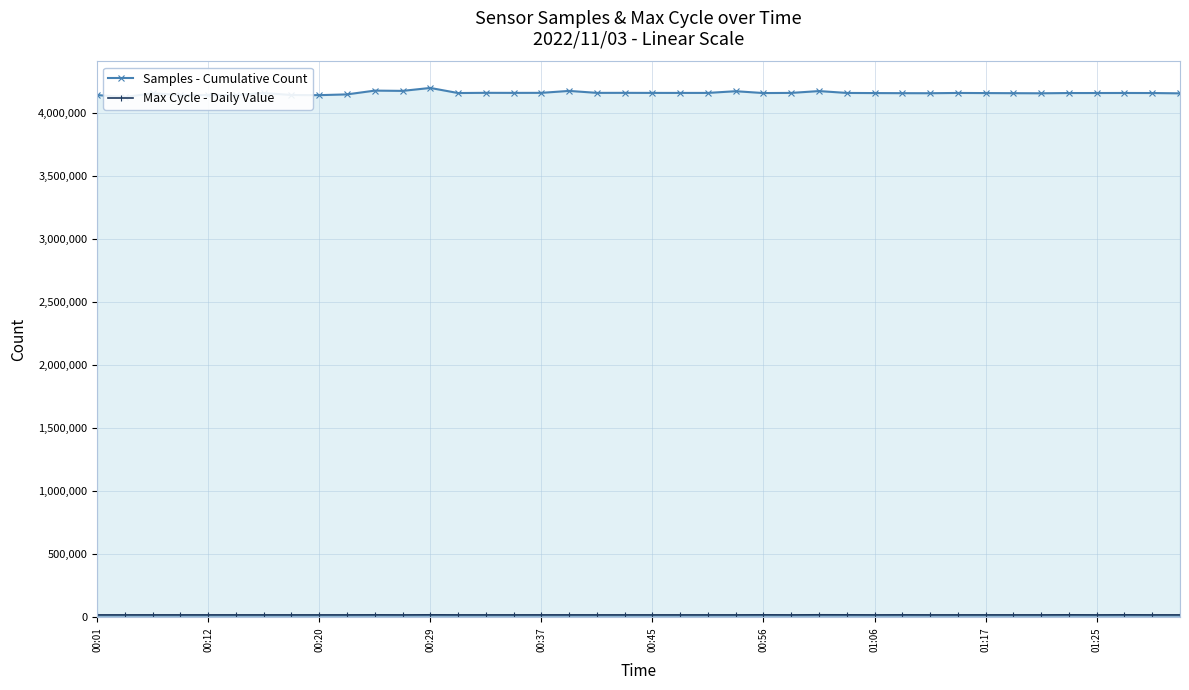

True or false: Max Cycle - Daily Value has more than 0 interior local peaks.

True